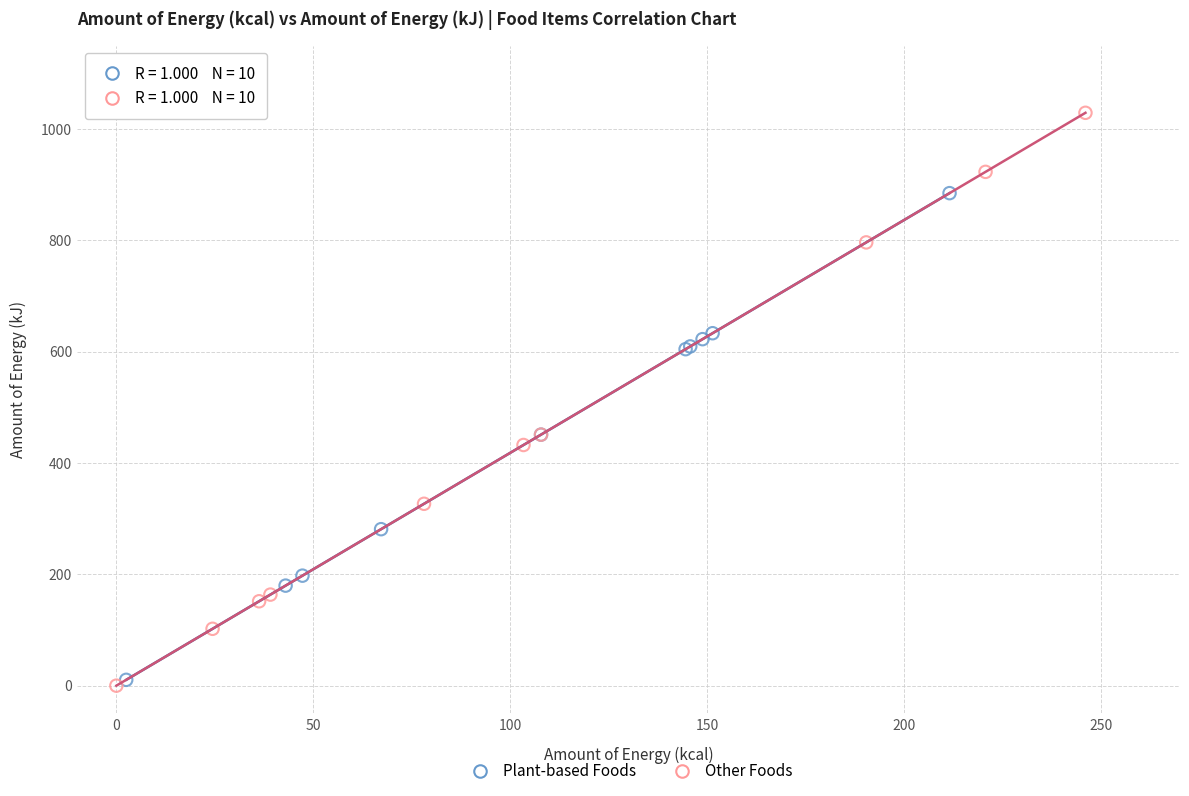

Which series contains the highest Y value?

Other Foods